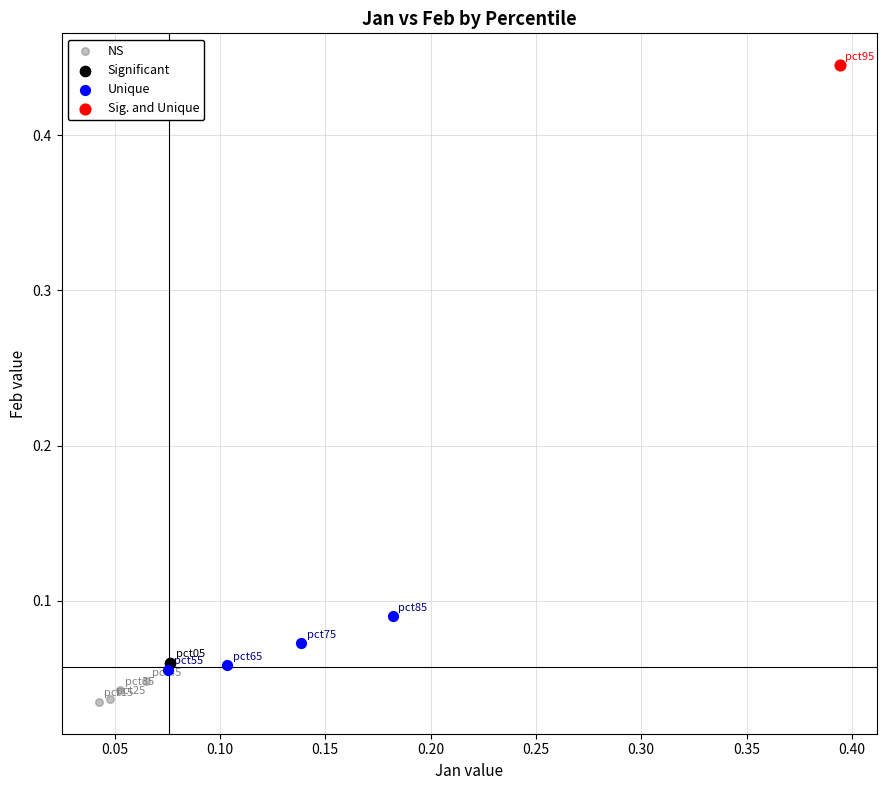

Which series reaches the minimum Y coordinate?

NS